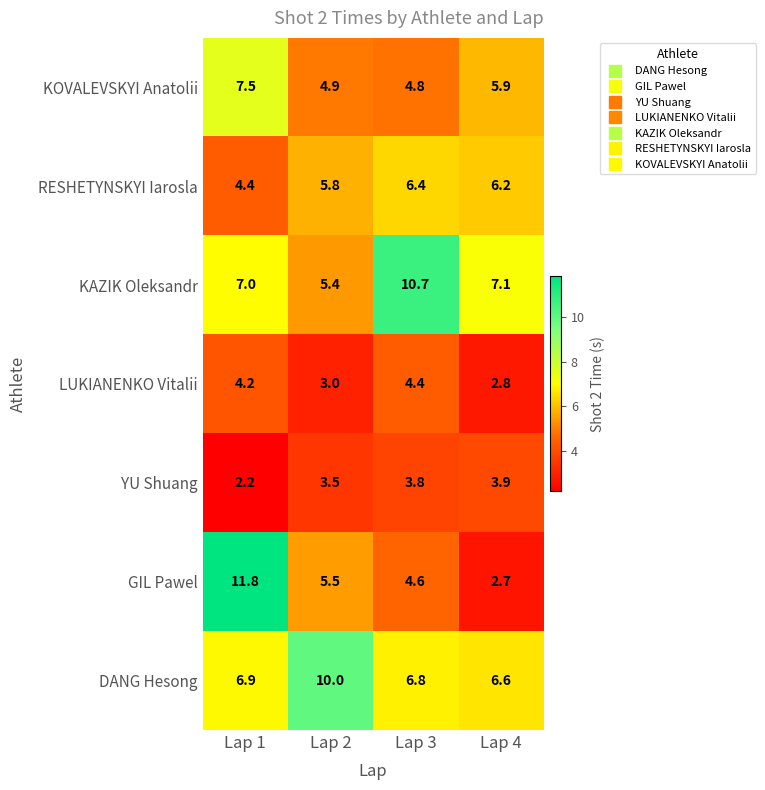

What is the difference between the maximum and minimum values in the KAZIK Oleksandr series?

5.3